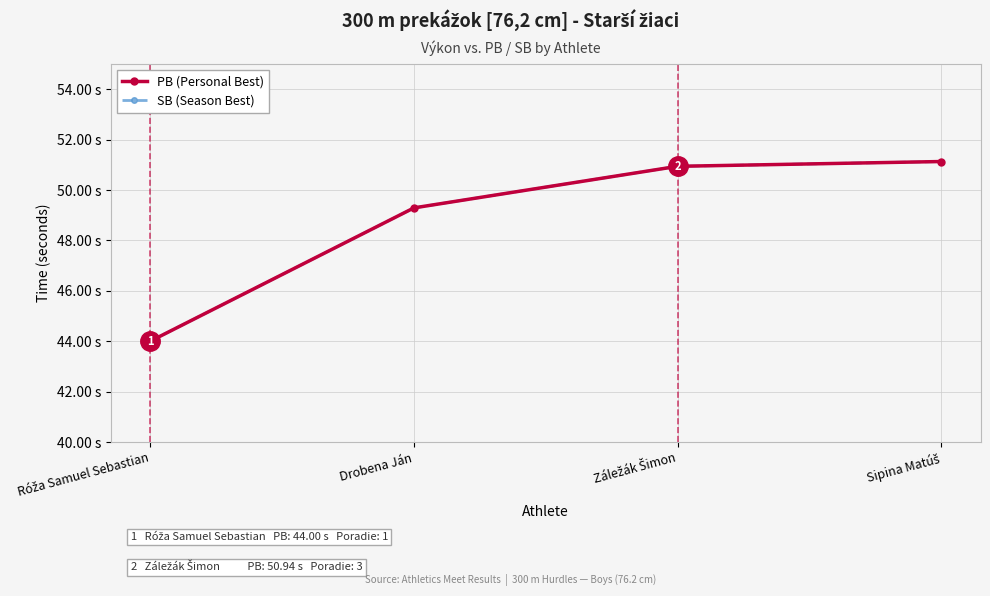

What is the difference between the second highest and second lowest values in the PB (Personal Best) series?

1.6